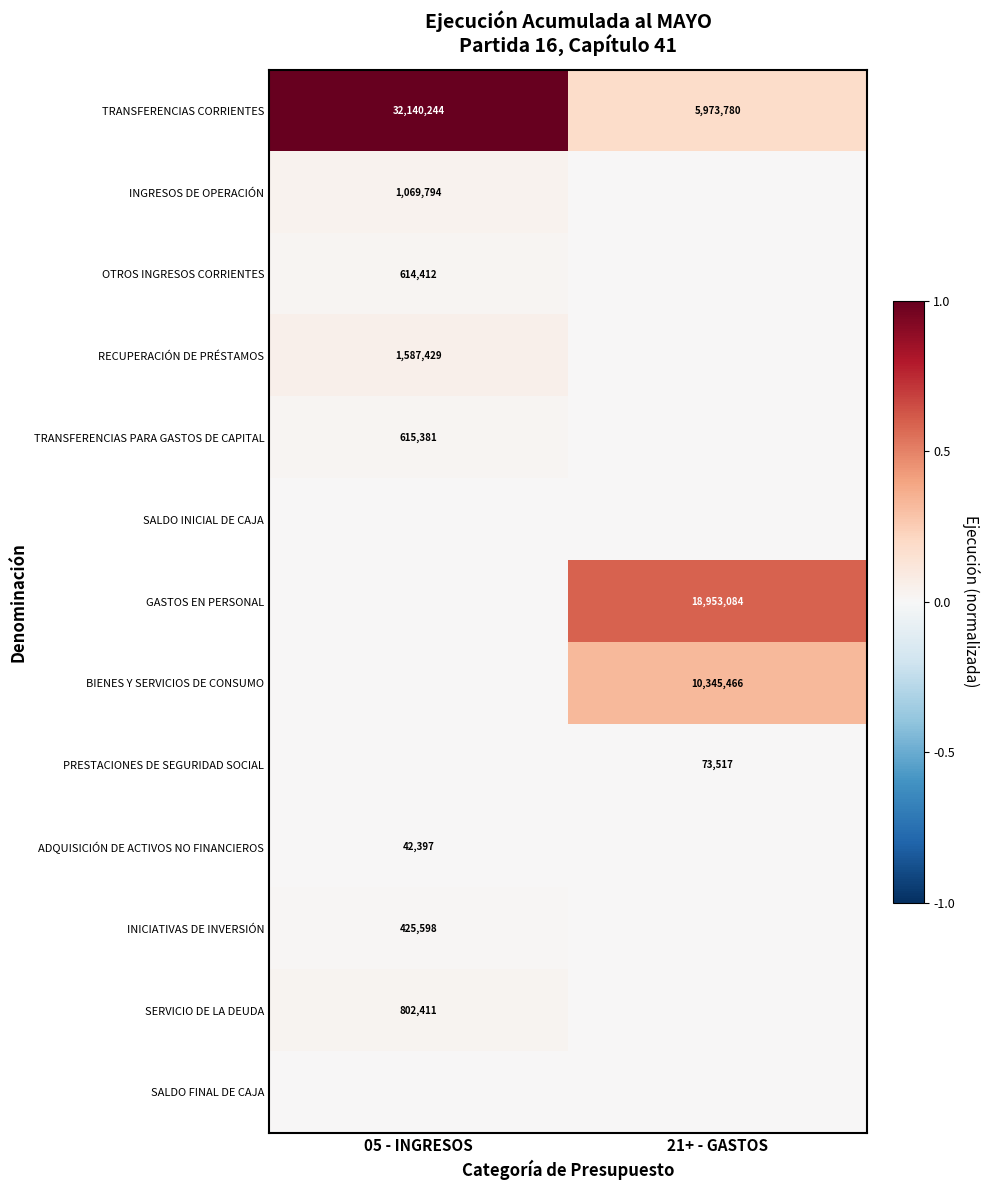

What is the average value of the TRANSFERENCIAS CORRIENTES series?

19057012